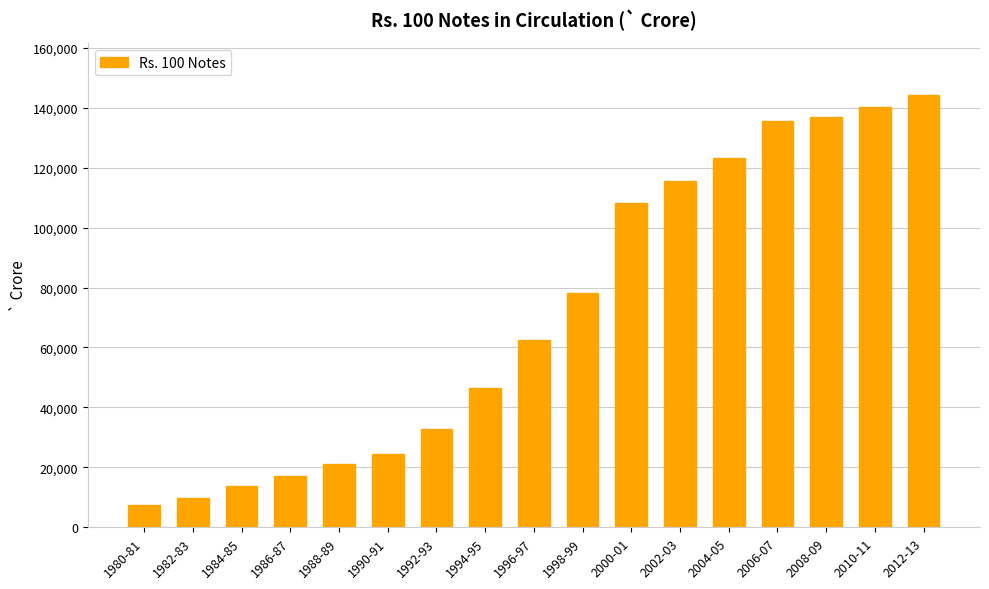

What is the ratio of the value at 1996-97 to the value at 2002-03?

0.5